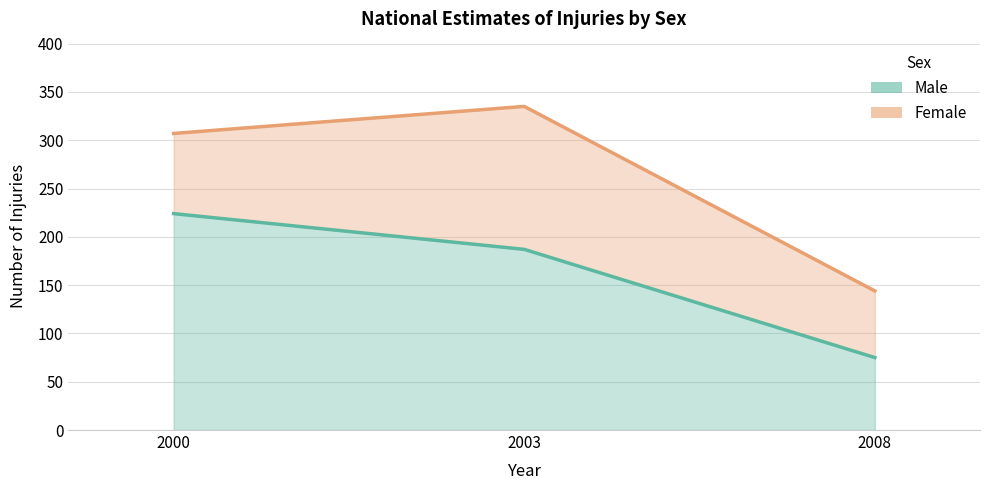

Where does the data first go above 187?

2000